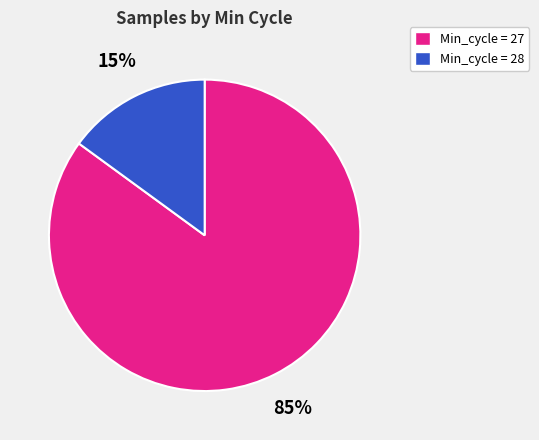

How many slices are in this pie chart?

2